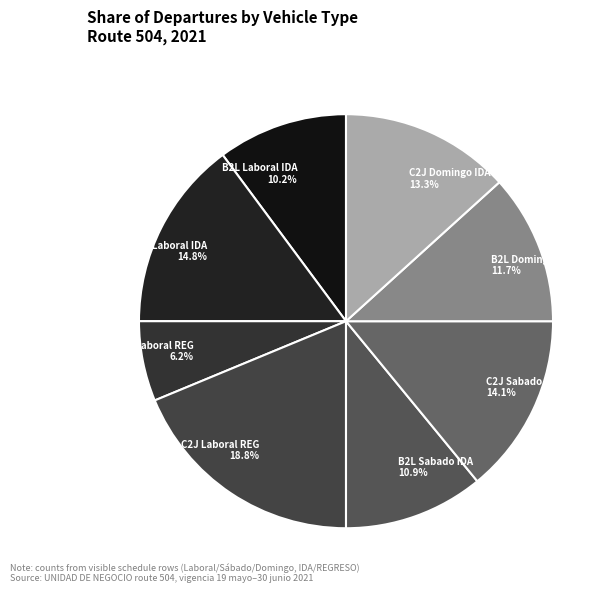

To the nearest percent, what is the average slice percentage?

12%